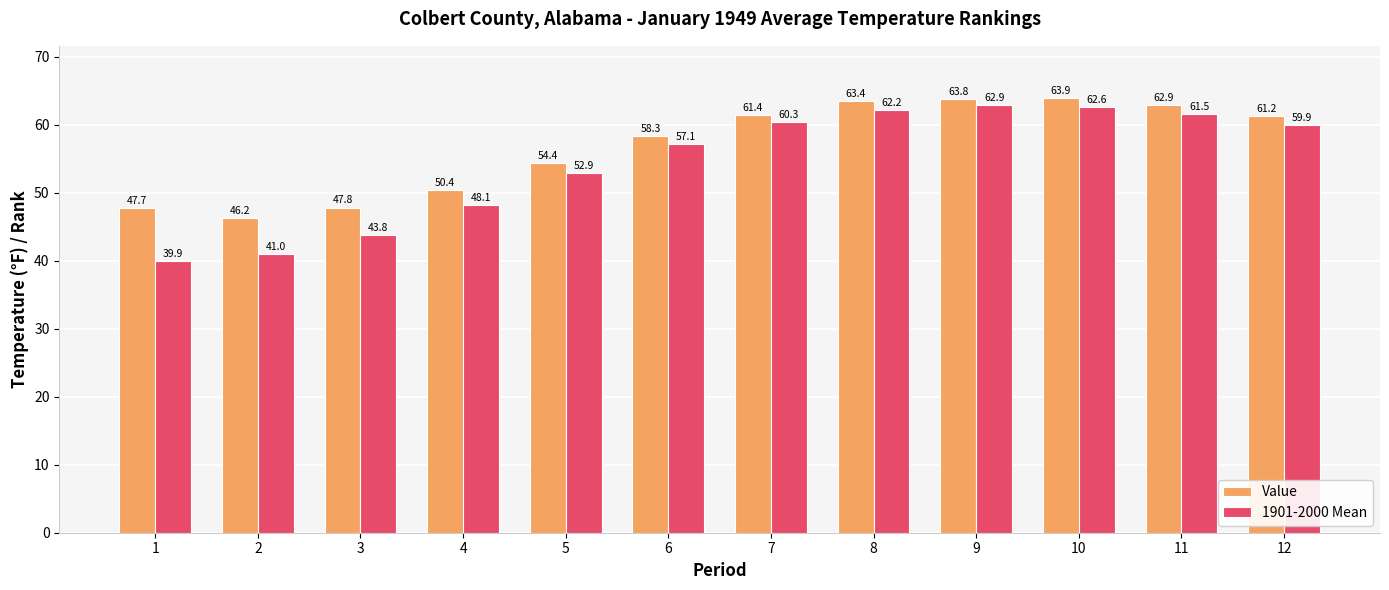

What are all the series names shown in the legend?

Value, 1901-2000 Mean